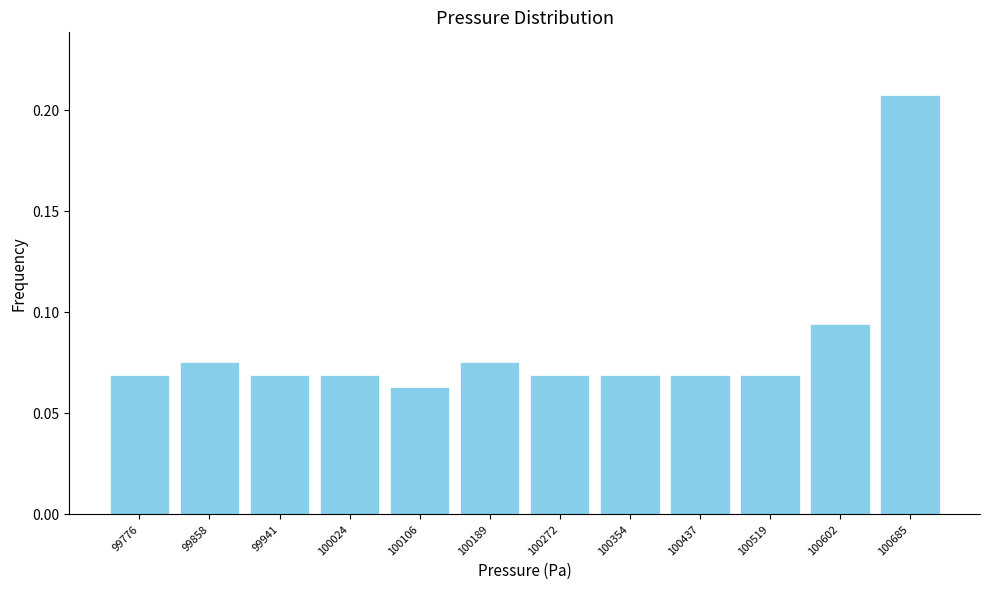

Reading left to right, transcribe this chart: for each bar, give the range it covers on the x-axis and its height. Neither the bar edges nor the heights are printed on the chart, so give them approximately, as read against the axes.

99740 to 99820: 0.070
99820 to 99900: 0.075
99900 to 99980: 0.070
99980 to 100070: 0.070
100070 to 100150: 0.065
100150 to 100230: 0.075
100230 to 100310: 0.070
100310 to 100400: 0.070
100400 to 100480: 0.070
100480 to 100560: 0.070
100560 to 100640: 0.095
100640 to 100730: 0.210